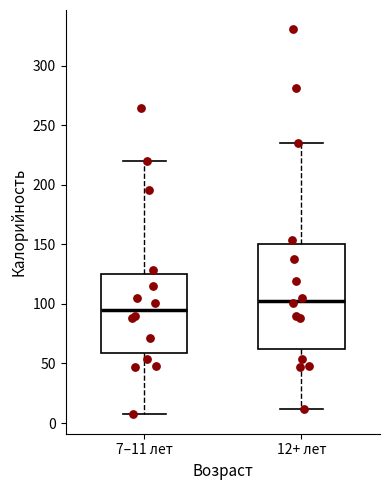

Where is the lower edge of the box for 7–11 лет on the y-axis? The values are not printed on the chart, so give them approximately, as read against the axis.

60